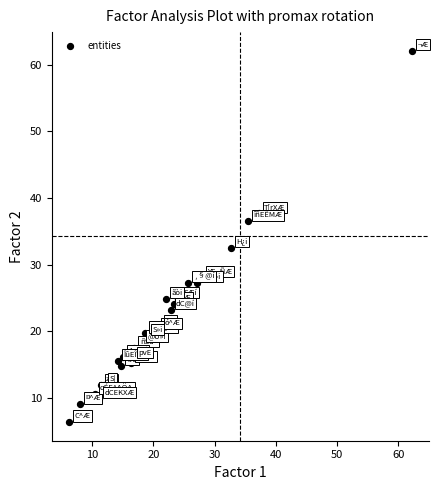

What Y value in the scatter plot is closest to 34?

32.5